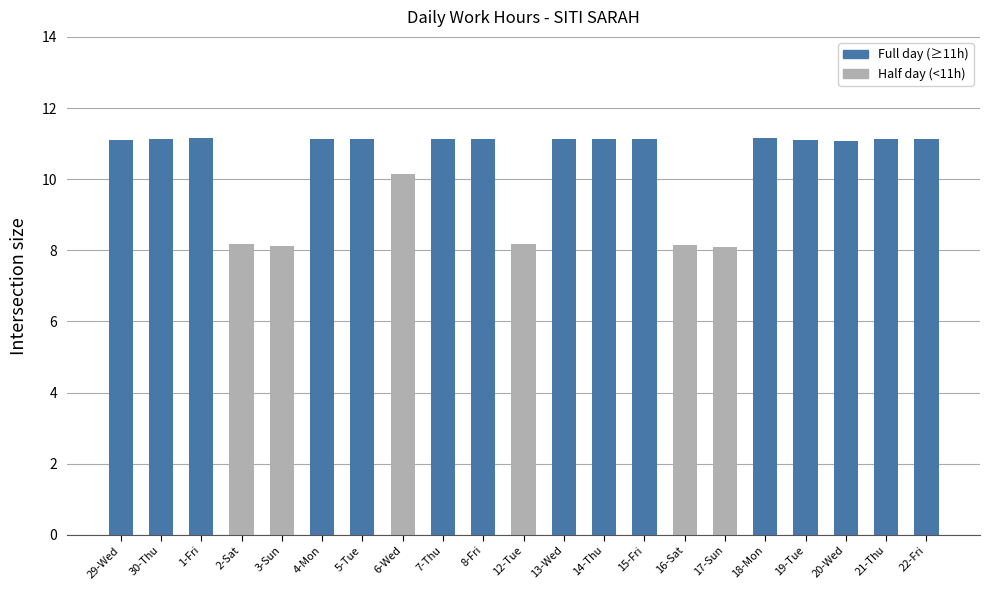

What is the minimum value shown in the chart?

8.1